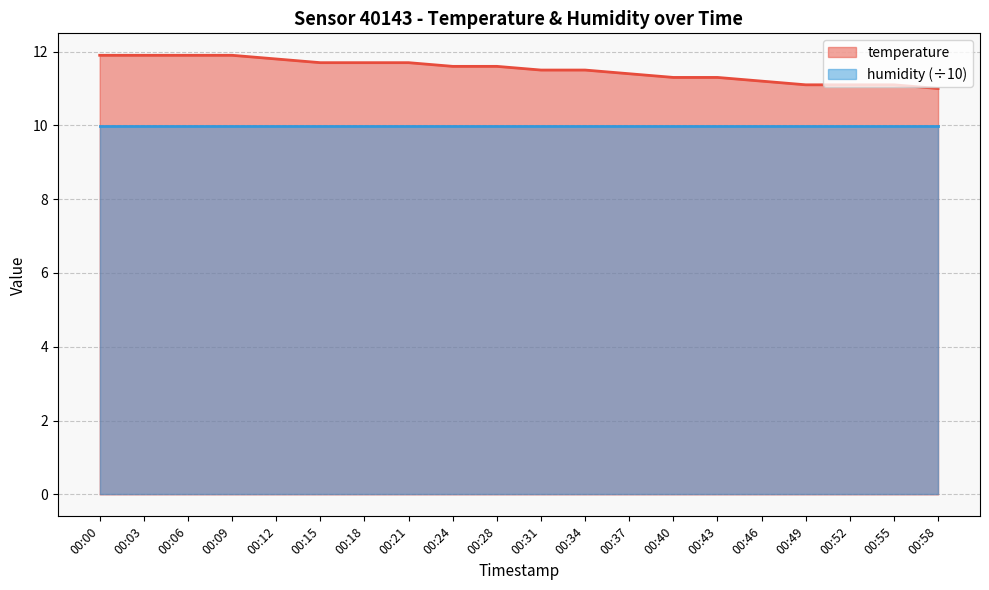

Between 00:15 and 00:21, which is larger?

00:15